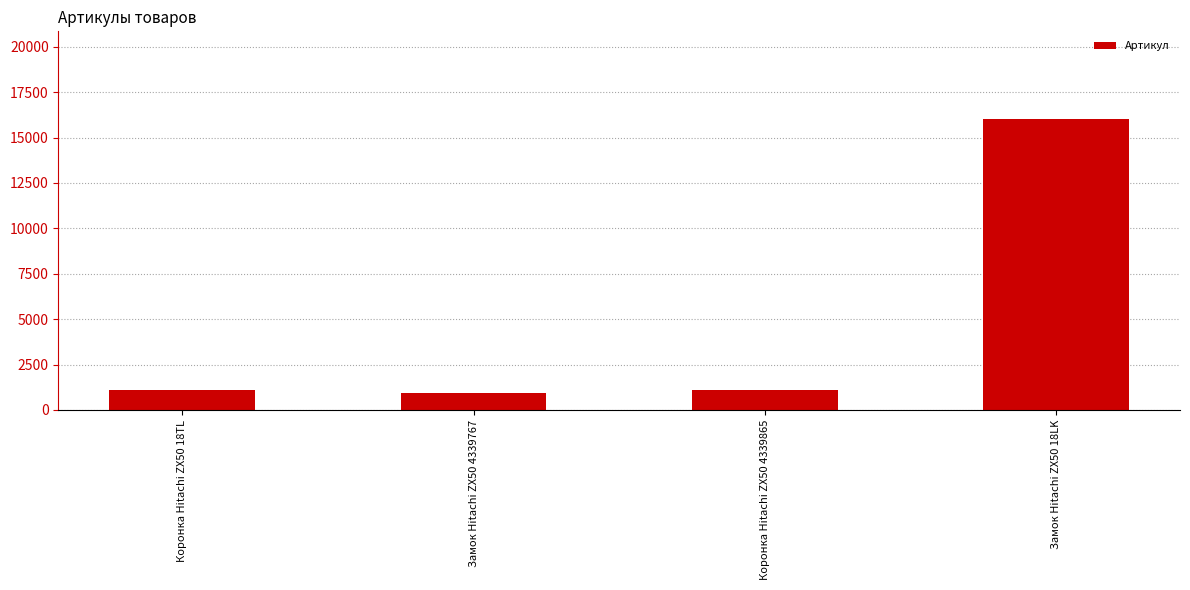

Are the bars grouped side by side (vs. stacked)?

No